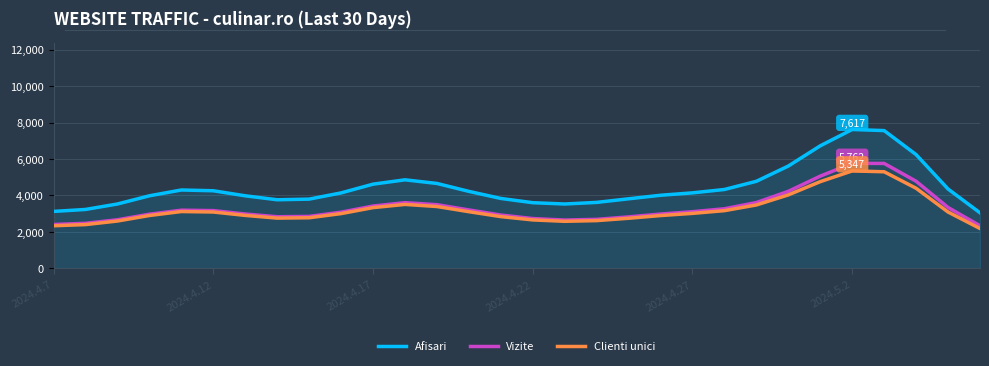

In Clienti unici, how many points are higher than both neighbors (excluding endpoints)?

3